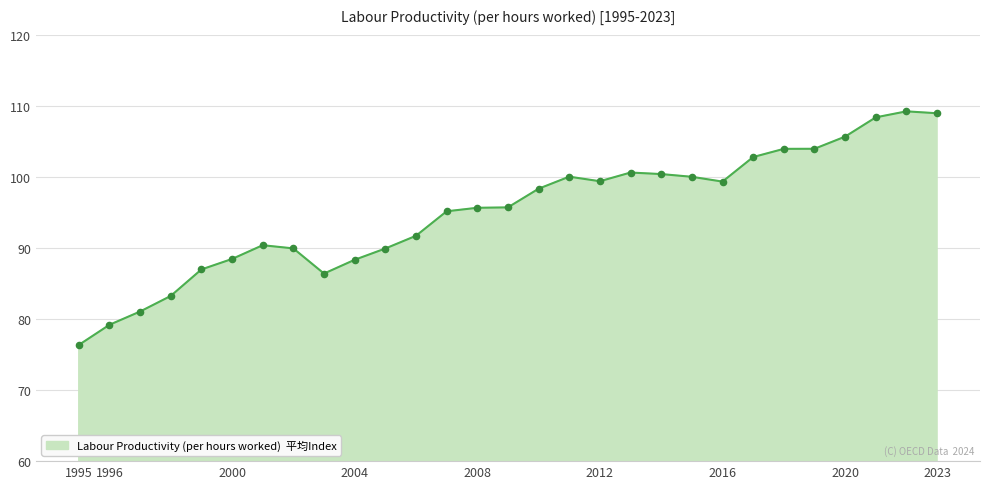

What is the difference between the maximum and minimum values?

32.9